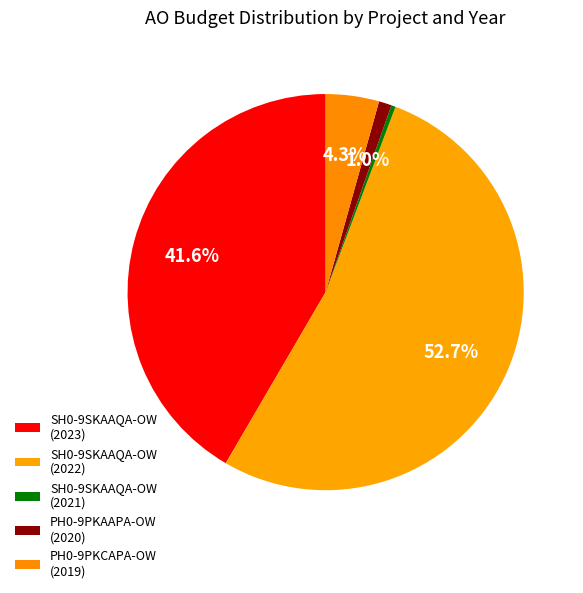

Count the number of slices in the pie.

5